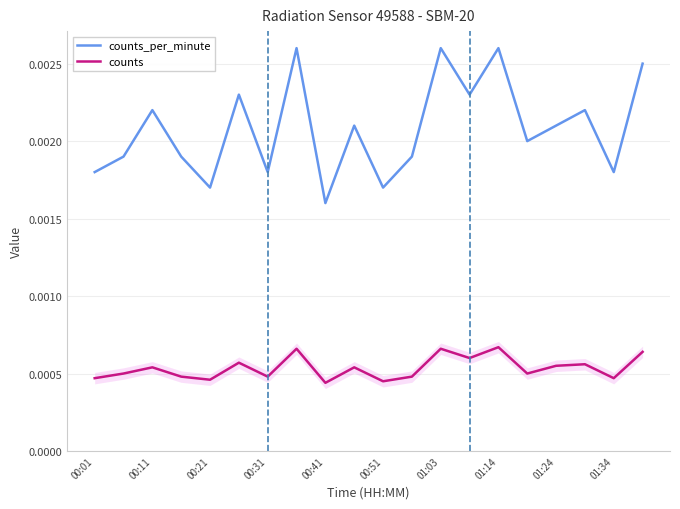

True or false: counts_per_minute and counts cross at least once.

False